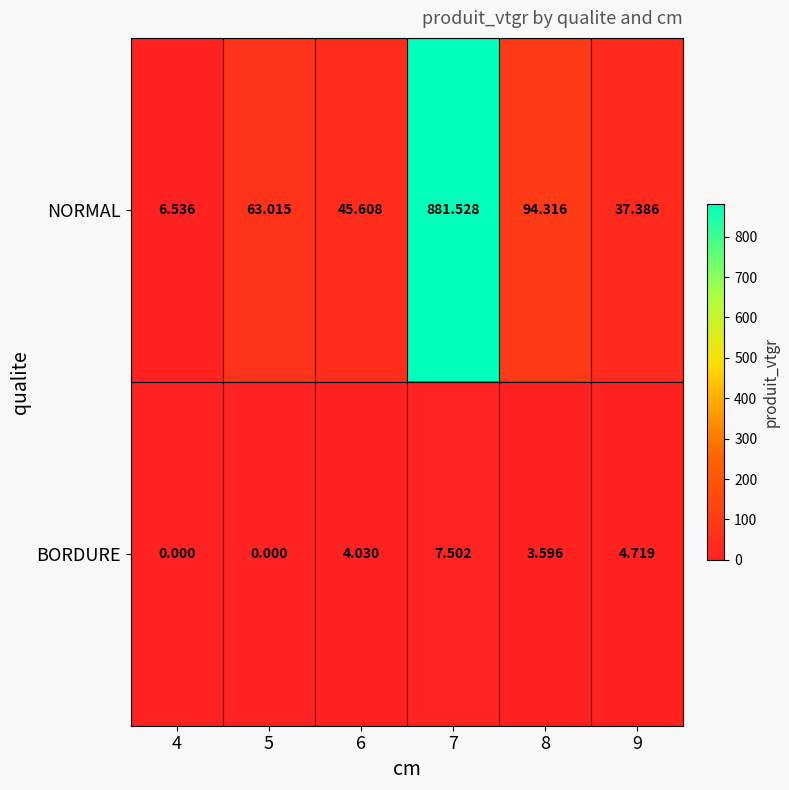

Rank the series by their average value, from lowest to highest.

BORDURE, NORMAL